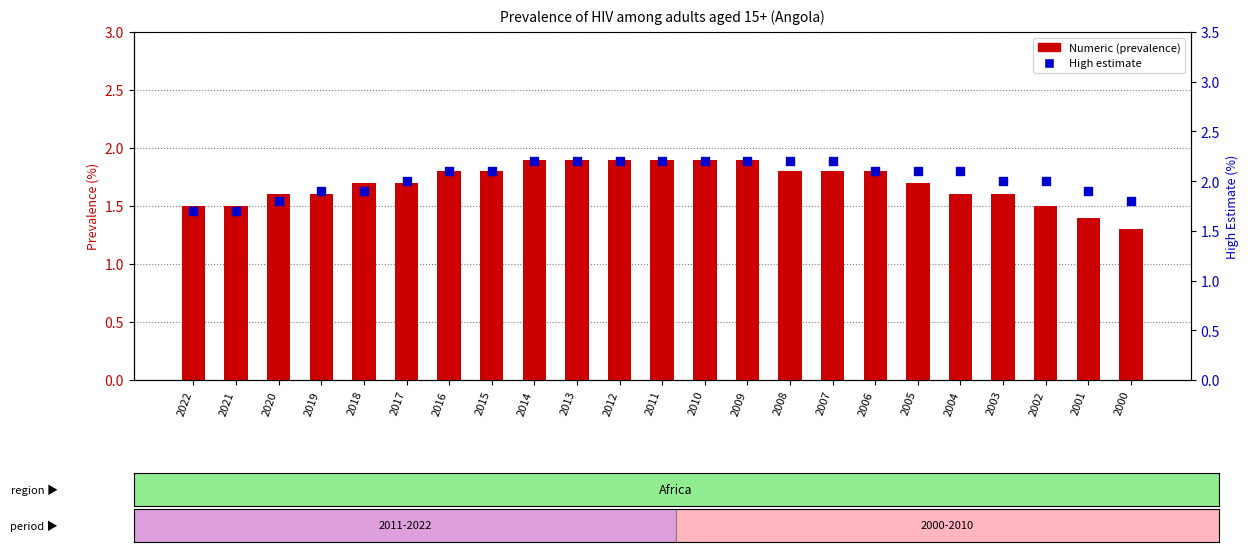

Which series contains the highest Y value?

High estimate